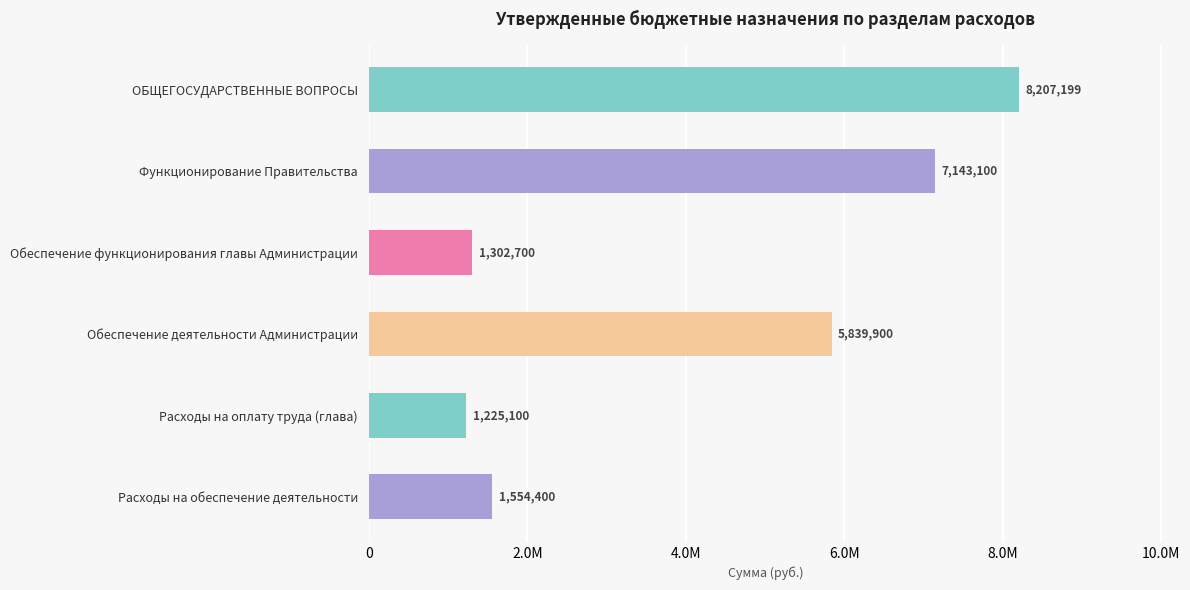

Does the chart contain any negative values?

No